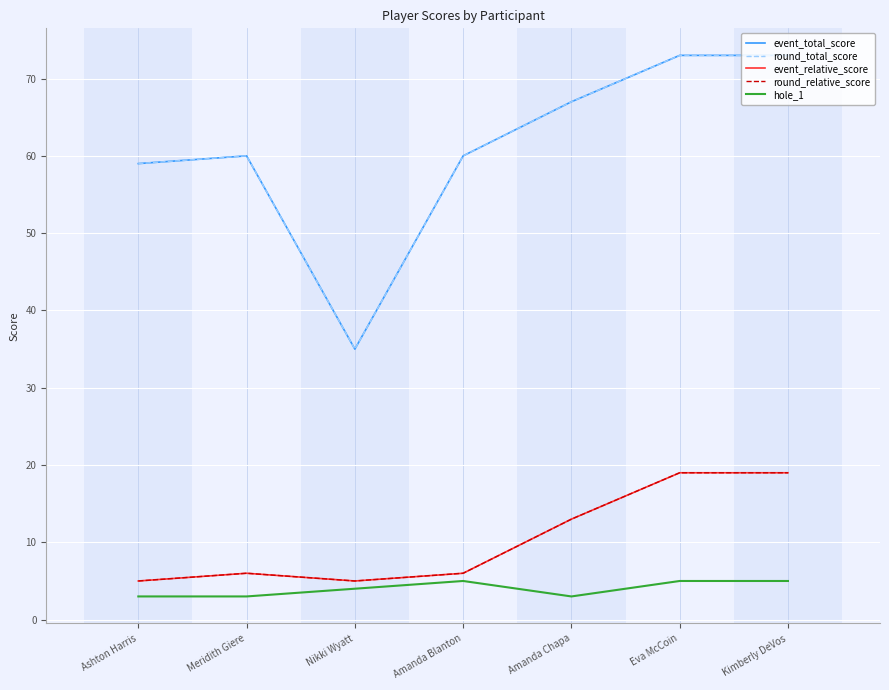

What is the difference between the round_total_score values at Amanda Blanton and Eva McCoin?

13